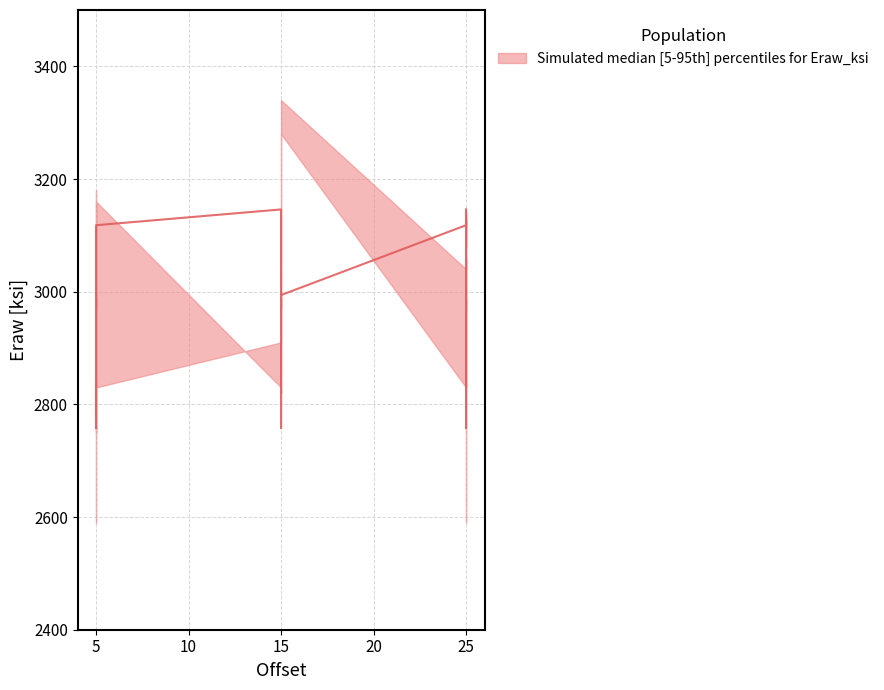

At which category is the sum across all series the highest?

15